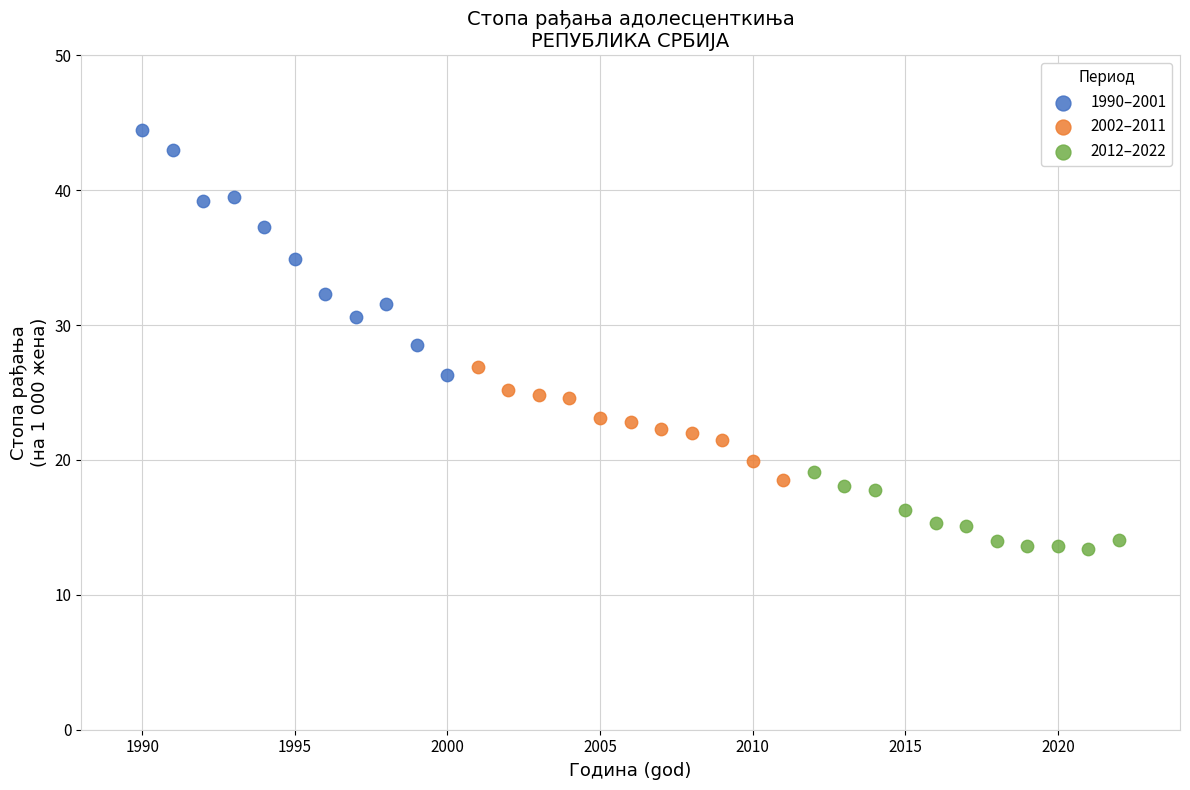

Which series contains the lowest Y value?

2012–2022